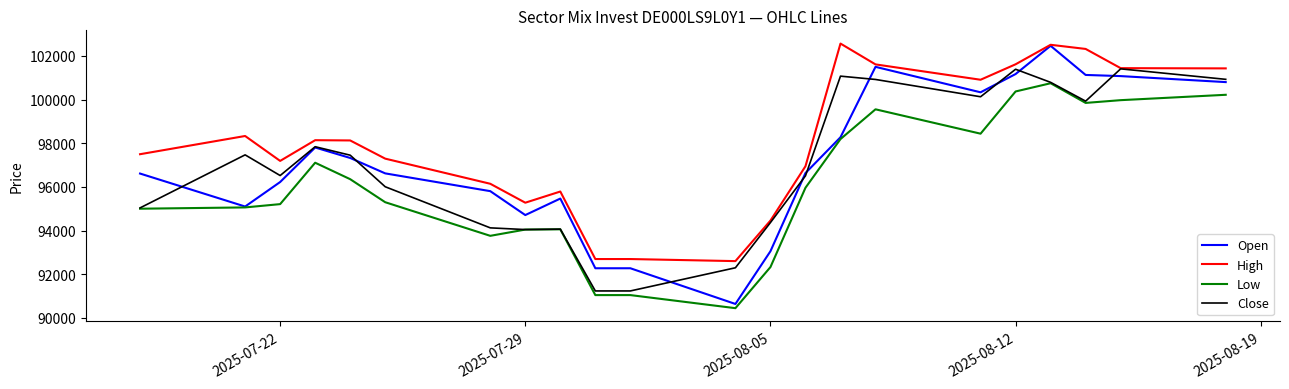

True or false: High and Low cross at least once.

False